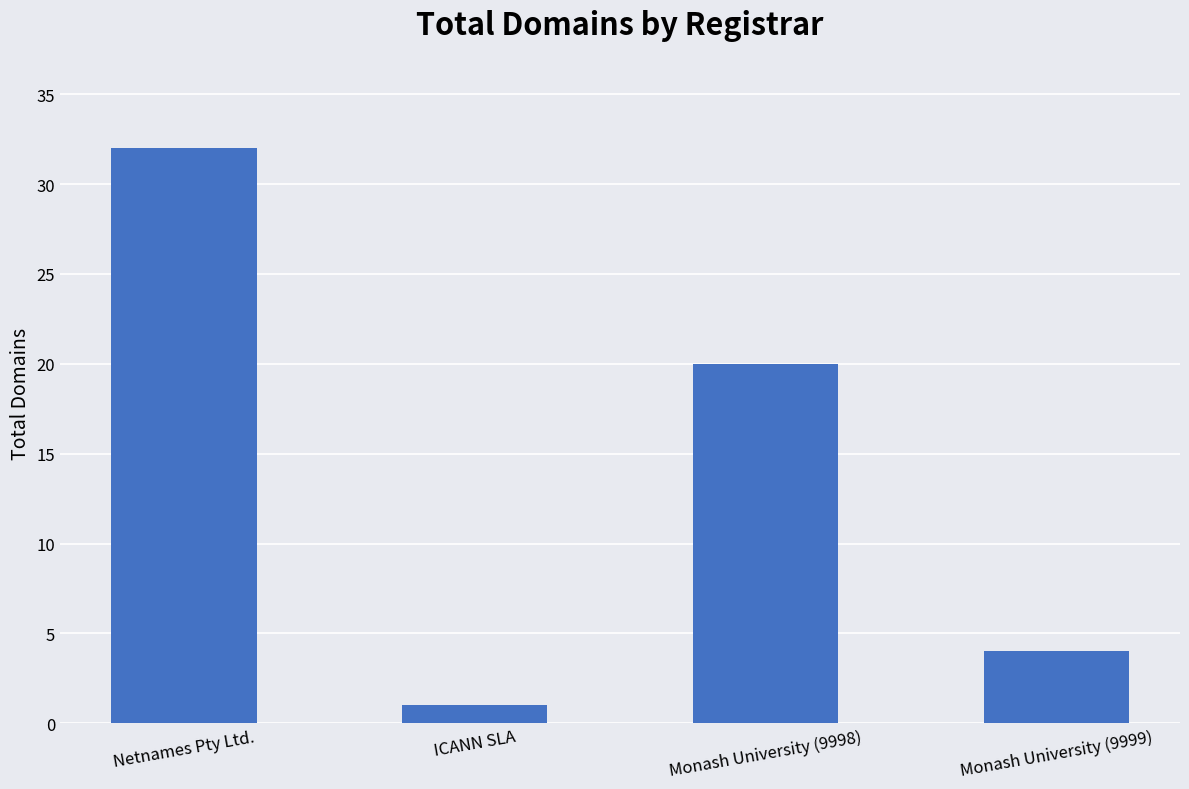

What is the minimum value shown in the chart?

1